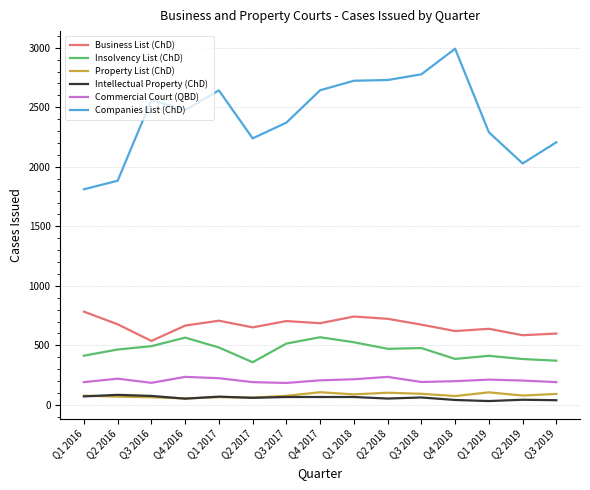

Which series has the largest range (max minus min)?

Companies List (ChD)